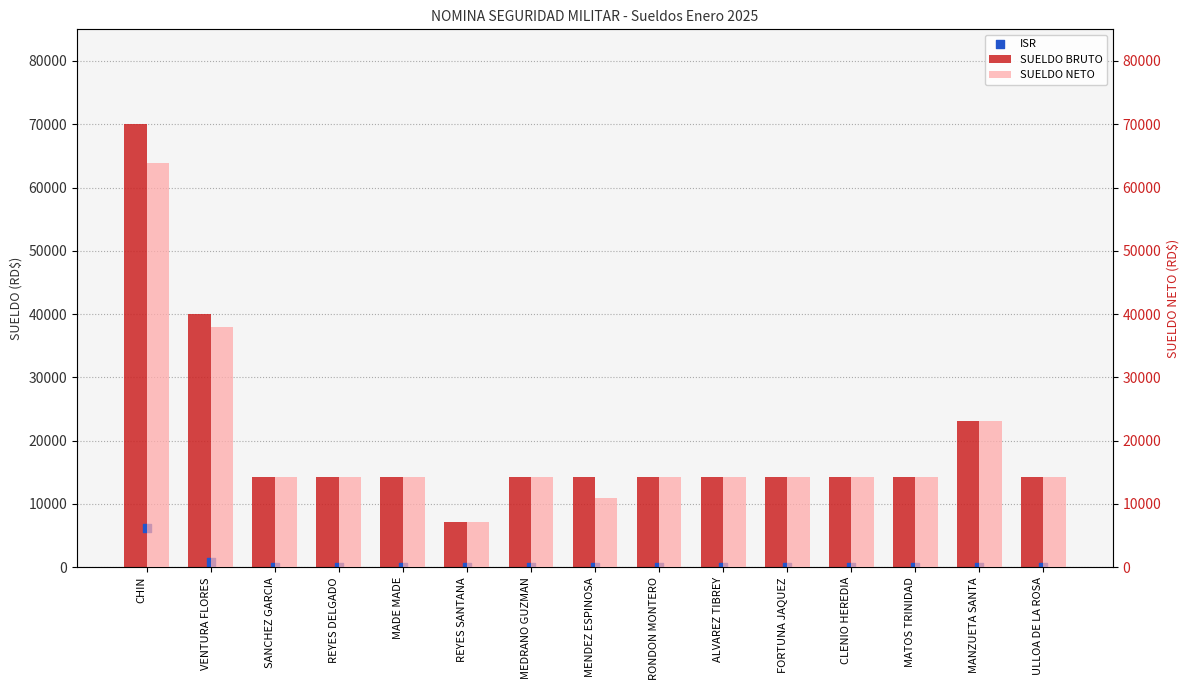

At how many categories does at least one series exceed 3500?

15